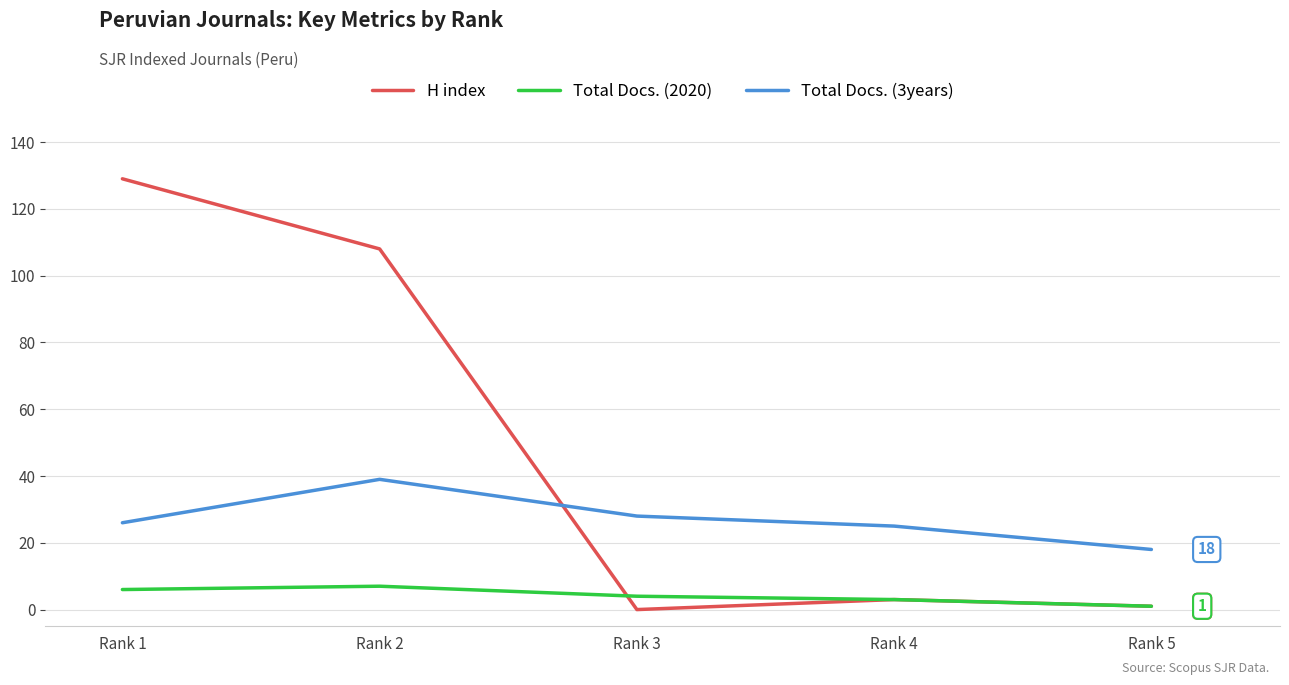

What is the lowest value of the Total Docs. (3years) series?

18